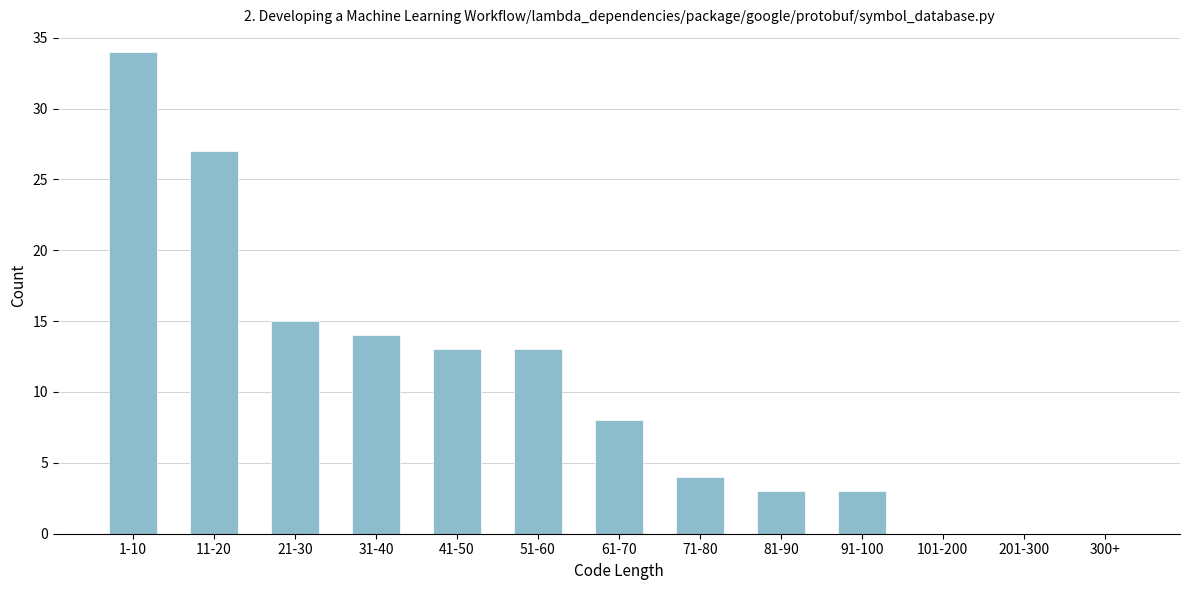

Reading left to right, list all the values displayed in this chart.

1-10=34	11-20=27	21-30=15	31-40=14	41-50=13	51-60=13	61-70=8	71-80=4	81-90=3	91-100=3	101-200=0	201-300=0	300+=0